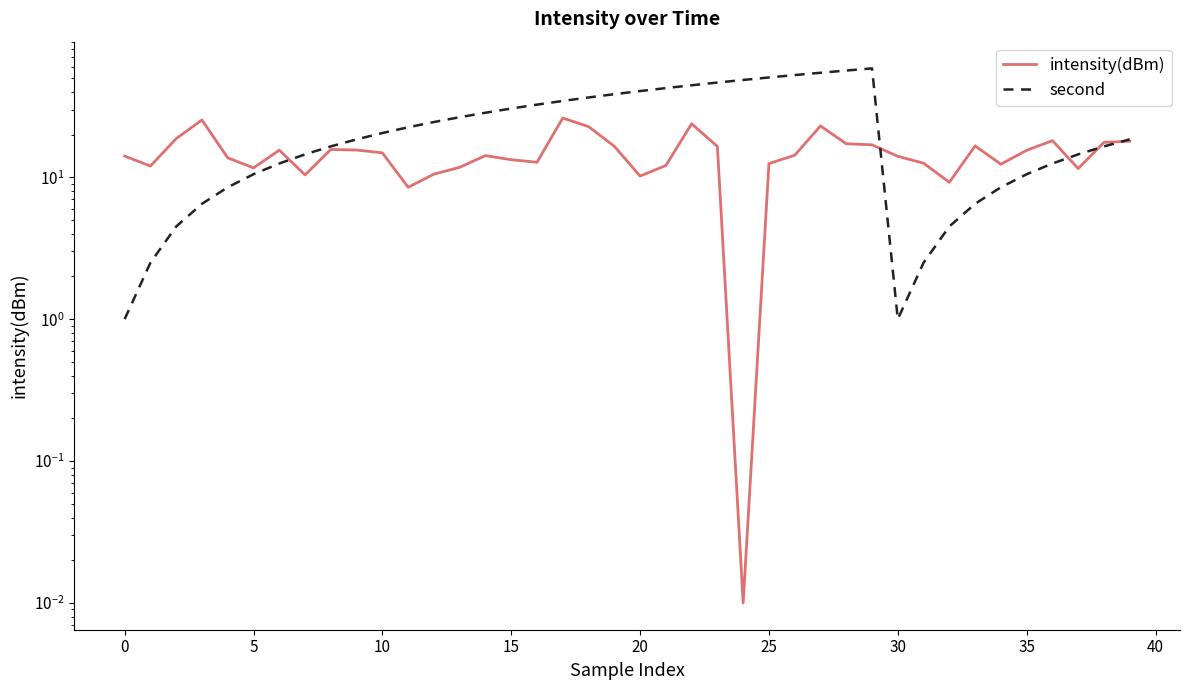

After their last crossing, which series has the higher values: second or intensity(dBm)?

second